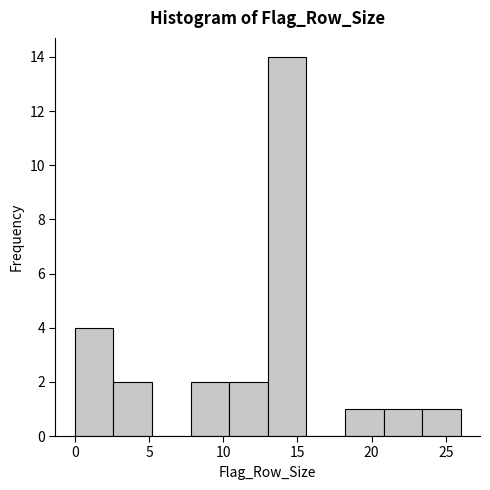

Over which range of the x-axis is the bar tallest?

13.0 to 15.6